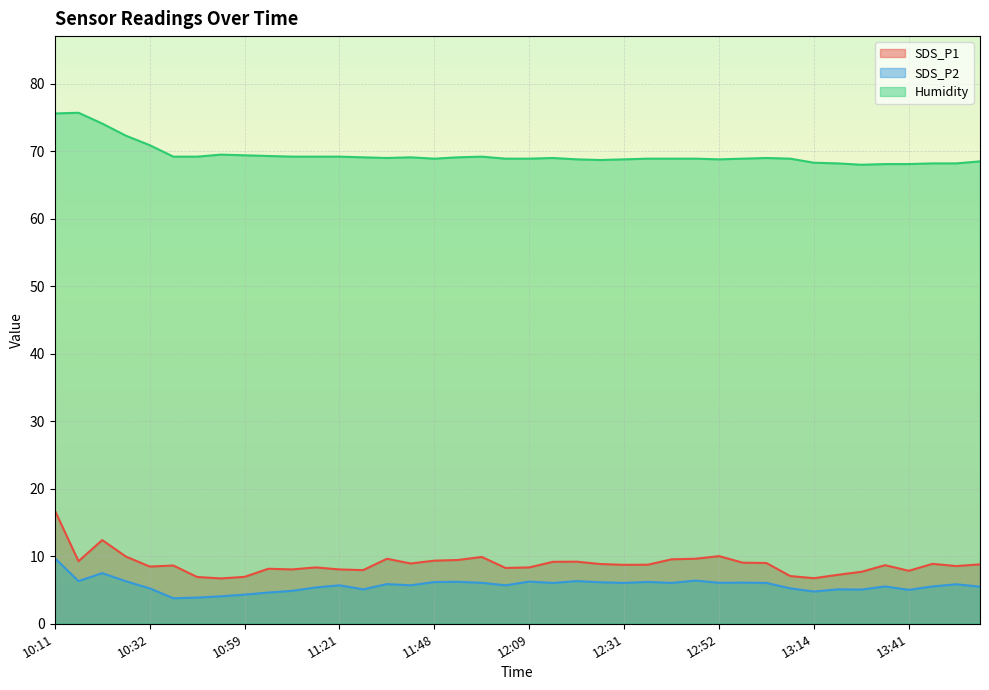

Where does the Humidity series first go above 69?

10:11